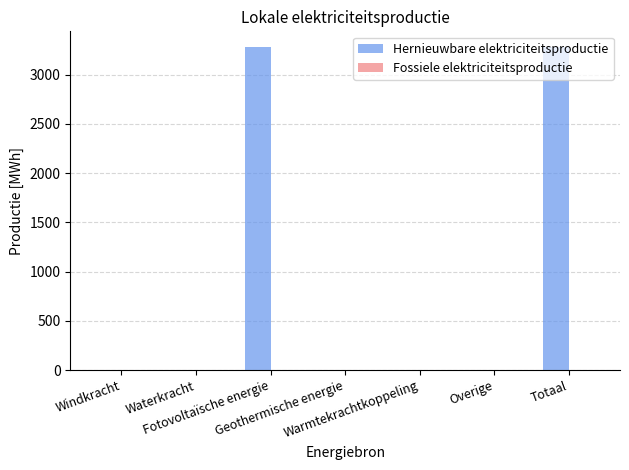

What is the maximum value shown in the chart?

3277.1